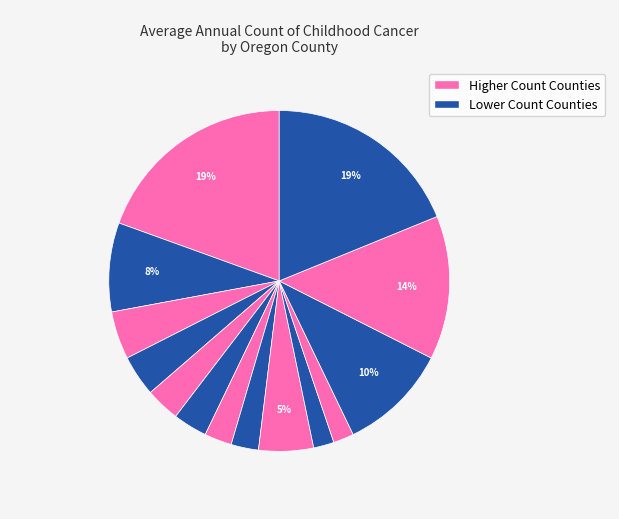

Rank the categories by value from highest to lowest.

Multnomah County, Klamath County, Umatilla County, Polk County, Washington County, Yamhill County, Clackamas County, Marion County, Lane County, Linn County, Deschutes County, Jackson County, Douglas County, Josephine County